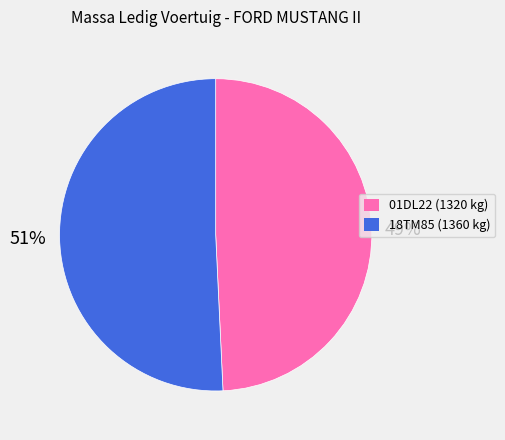

Is the sum of 18TM85 and 01DL22 greater than half?

Yes